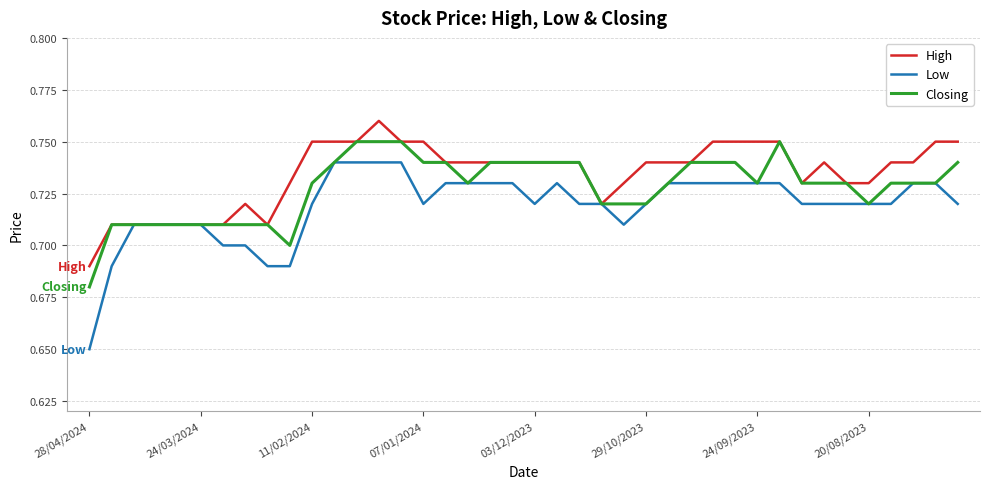

How many series are shown in this chart?

3